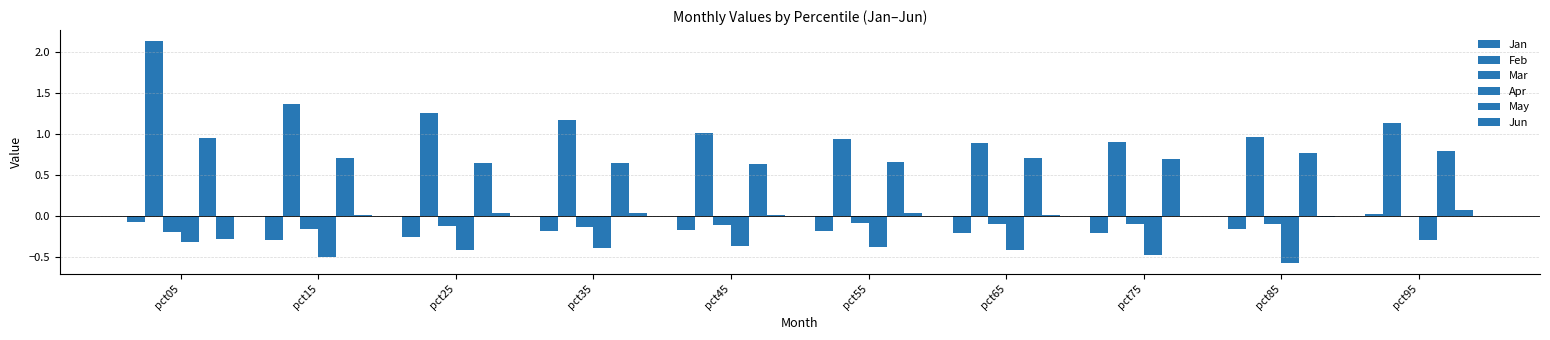

Are the bars horizontal?

No